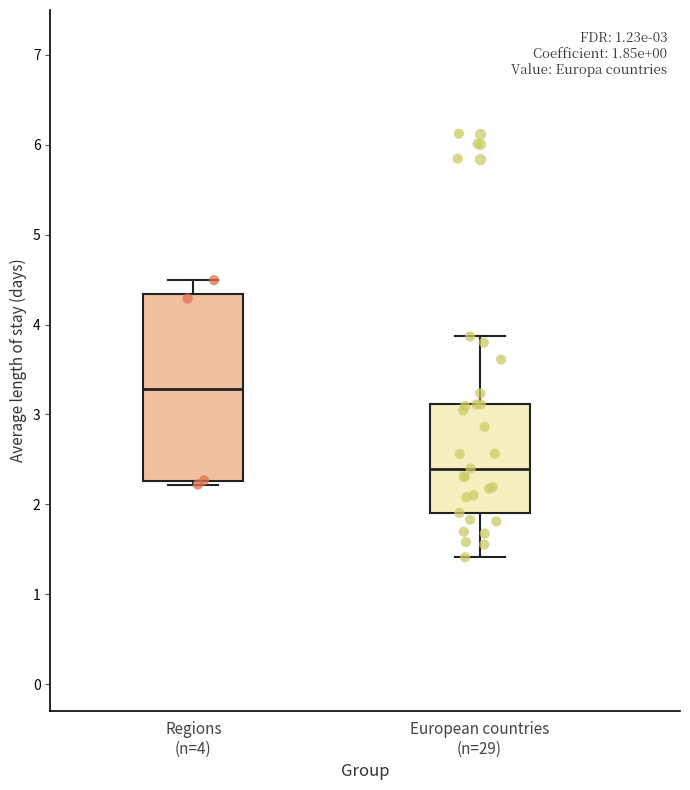

Comparing the boxes themselves (not the whiskers), which one is the tallest?

Regions (n=4)